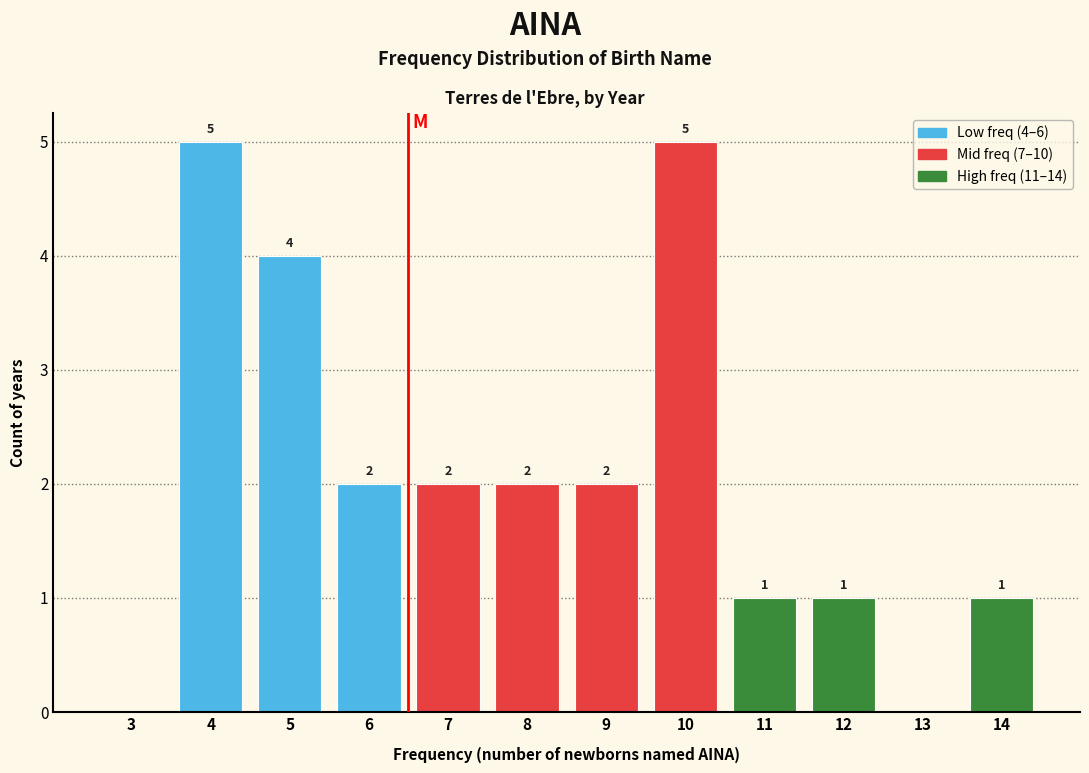

Reading left to right, transcribe all the data shown in this chart.

3=0	4=5	5=4	6=2	7=2	8=2	9=2	10=5	11=1	12=1	13=0	14=1